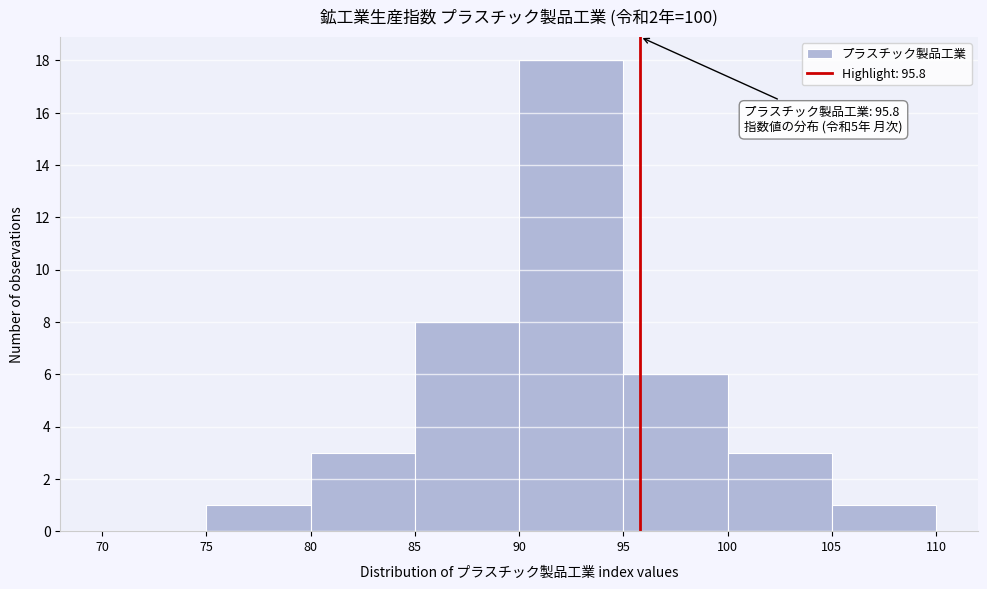

Which range on the x-axis has the tallest bar?

90 to 95